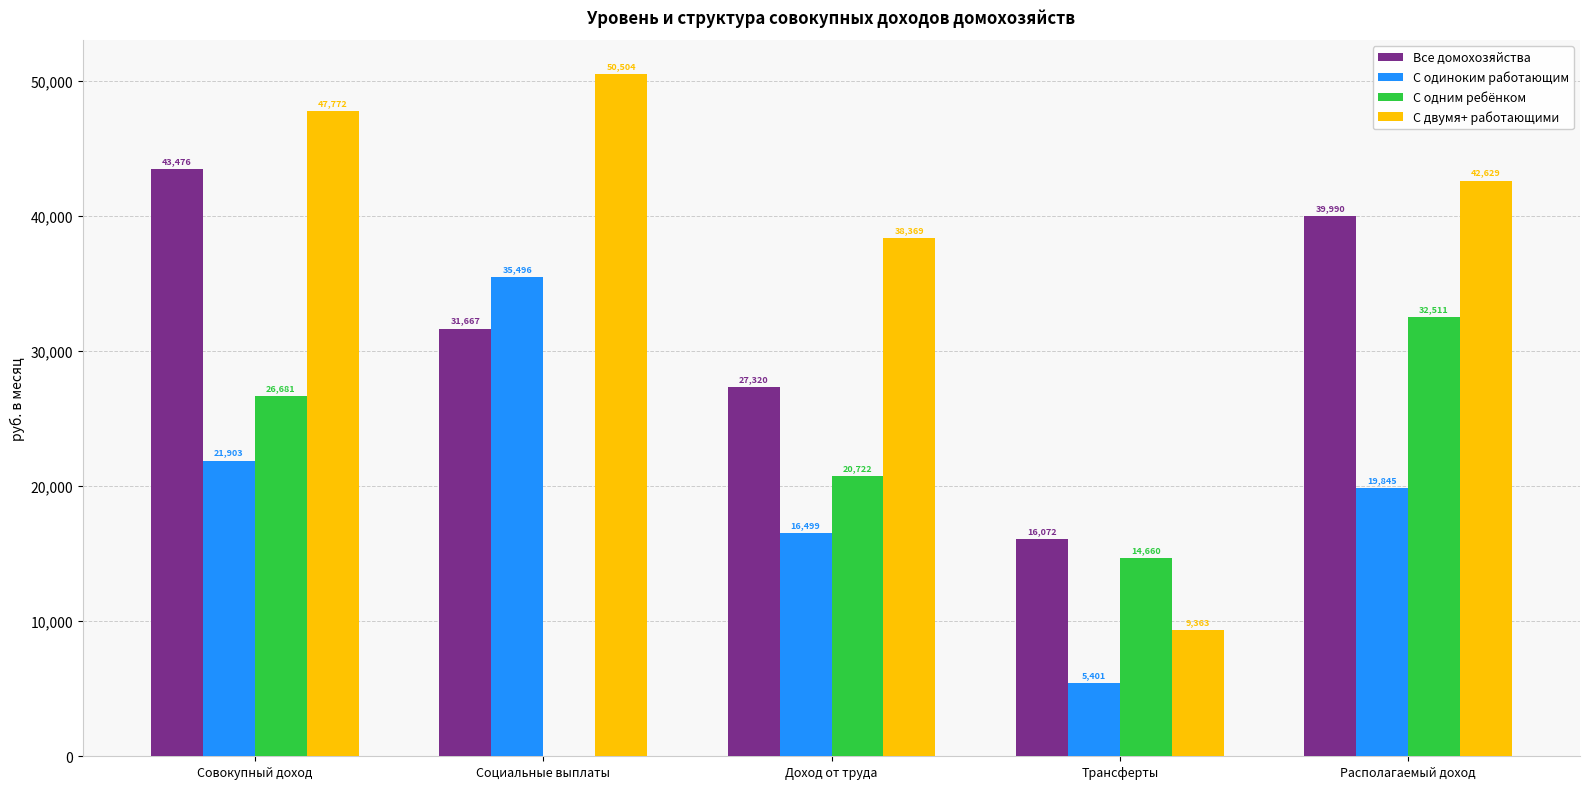

Is the value of Все домохозяйства at Социальные выплаты greater than the value of С одиноким работающим at Доход от труда?

Yes